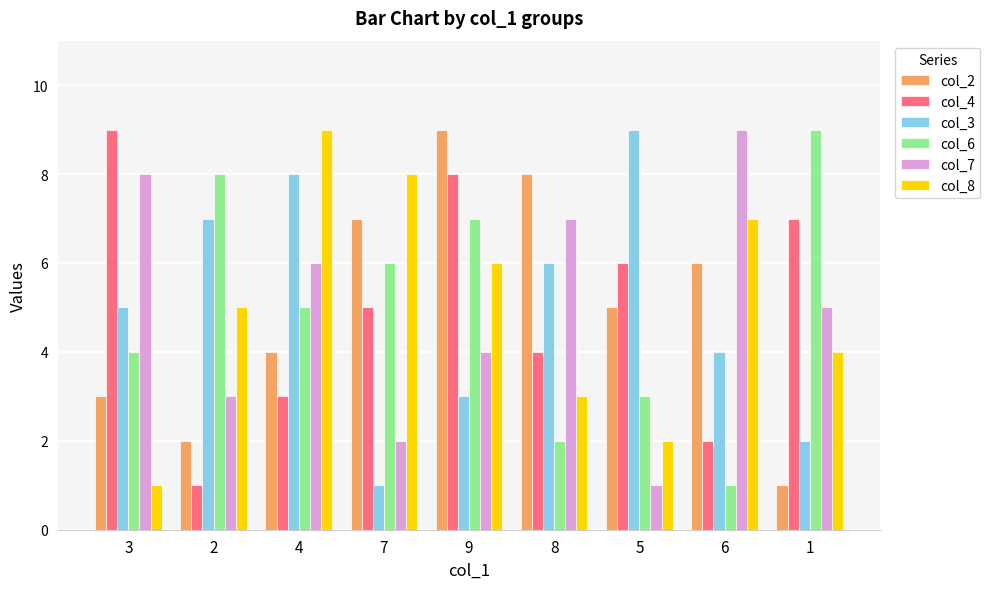

What are all the series names shown in the legend?

col_2, col_4, col_3, col_6, col_7, col_8